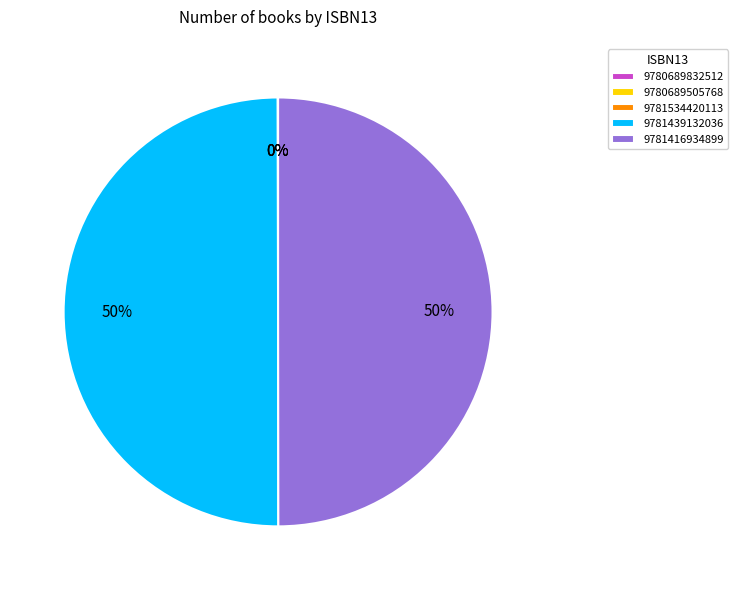

To the nearest percent, what percentage of the pie is 9781439132036?

50%